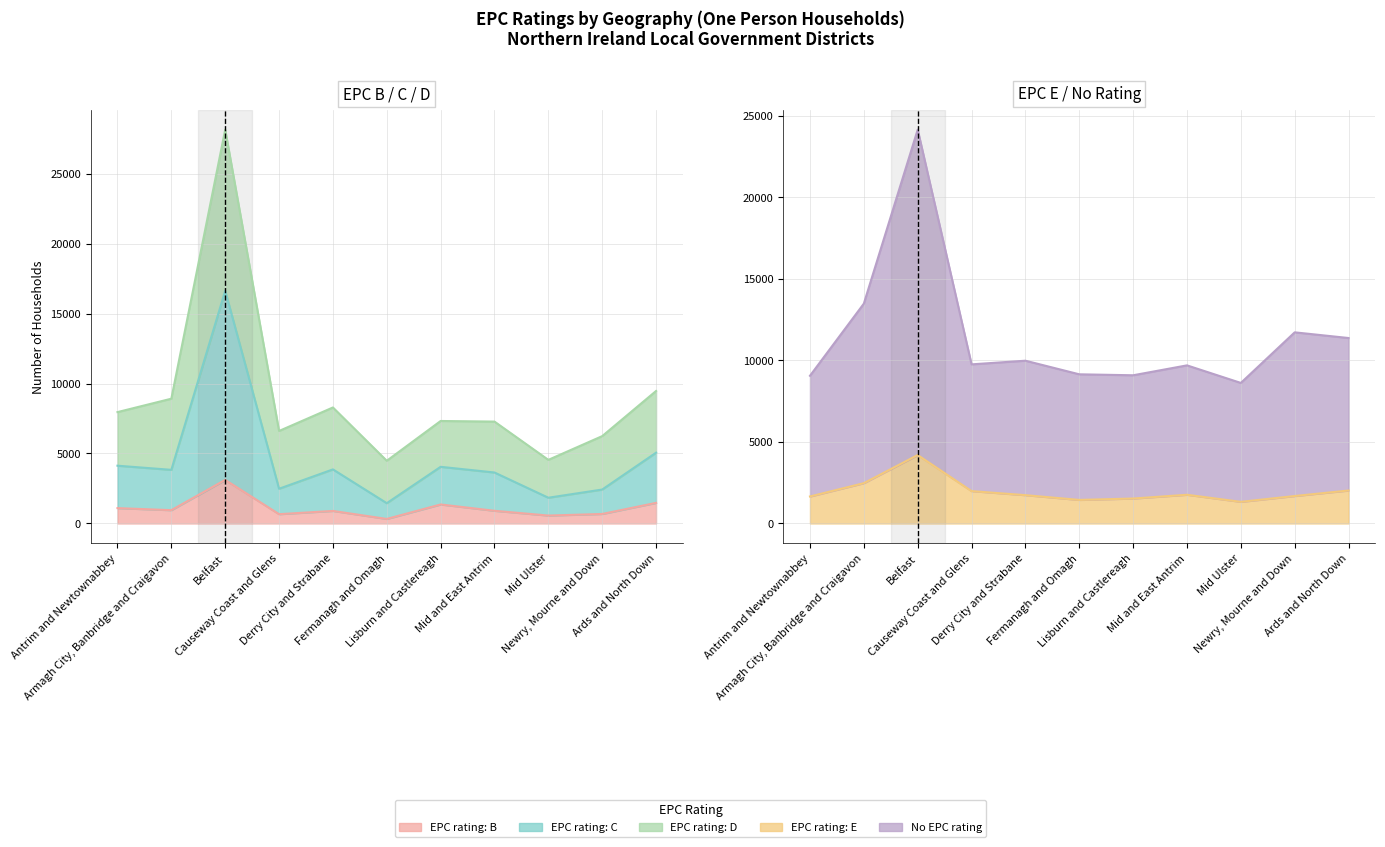

Which label corresponds to the smallest value in the chart?

Fermanagh and Omagh